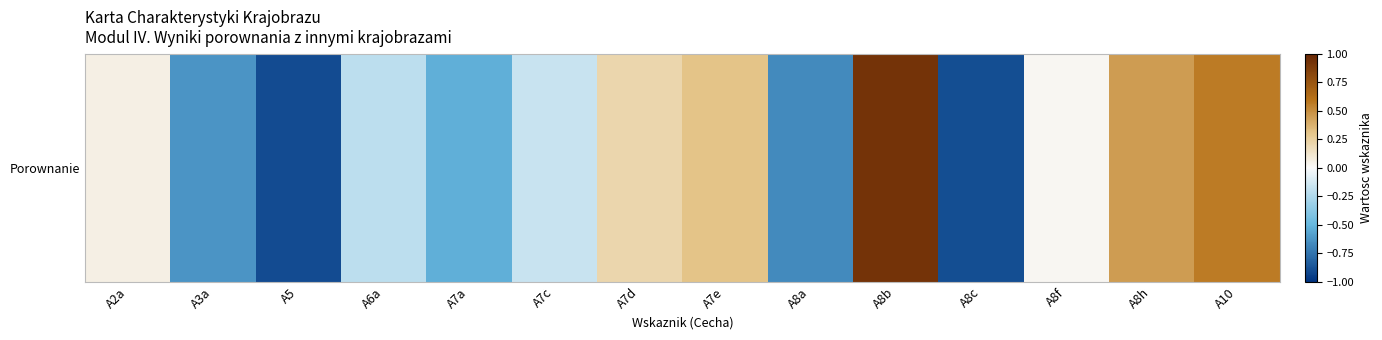

The value at A3a is -0.6. True or false?

True